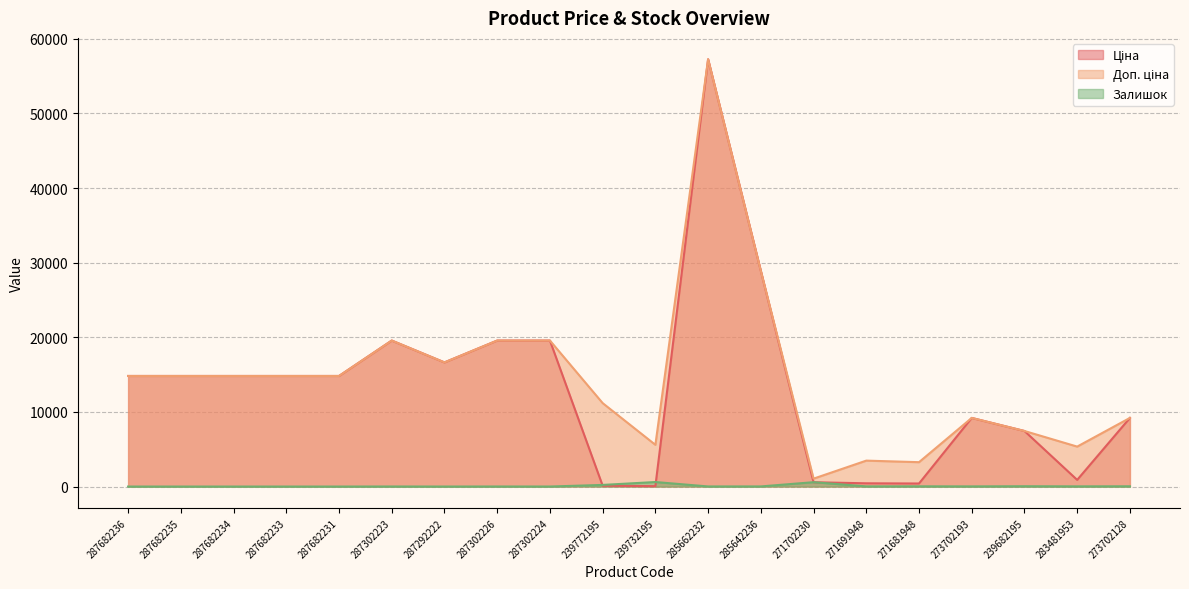

What are all the series names shown in the legend?

Ціна, Доп. ціна, Залишок